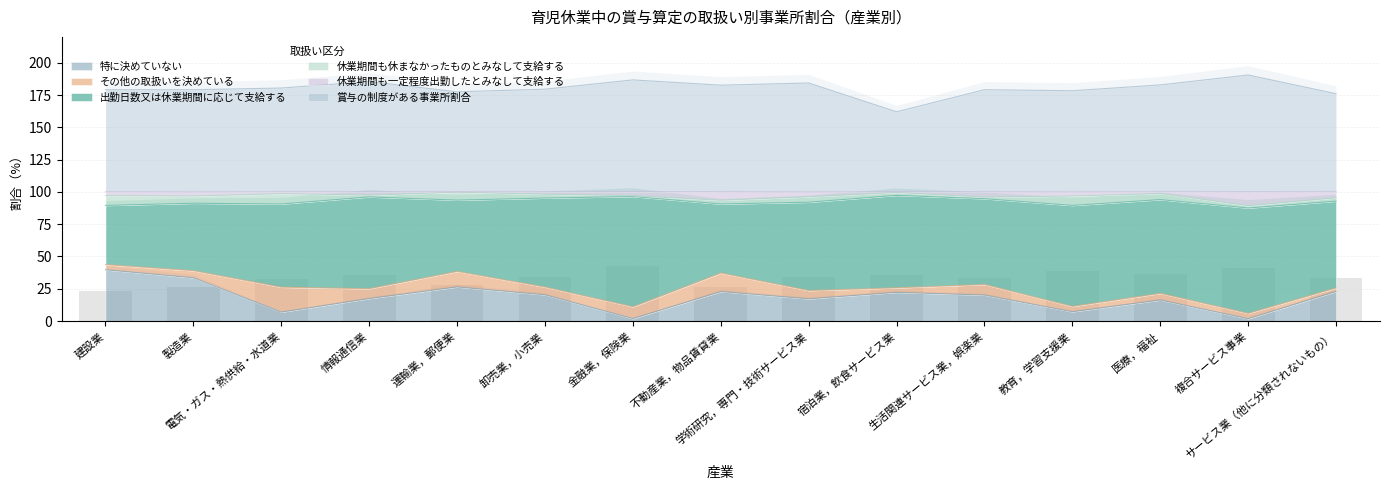

What is the minimum value shown in the chart?

1.8